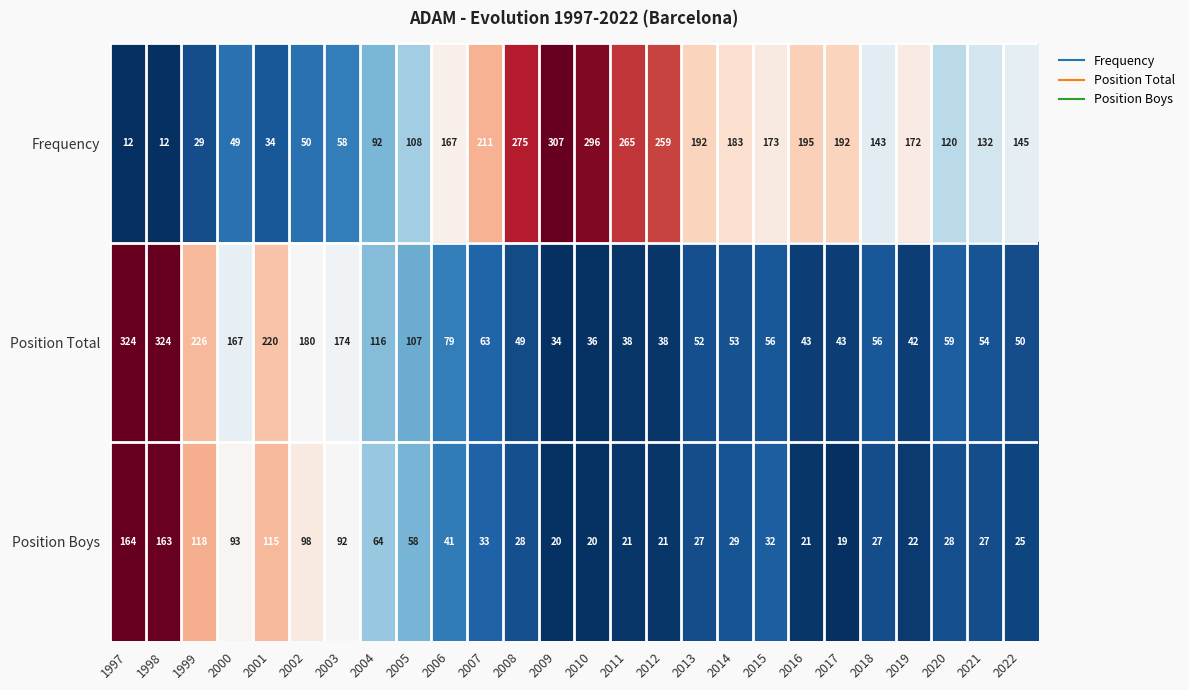

The Frequency series shows 195 at 2016. True or false?

True